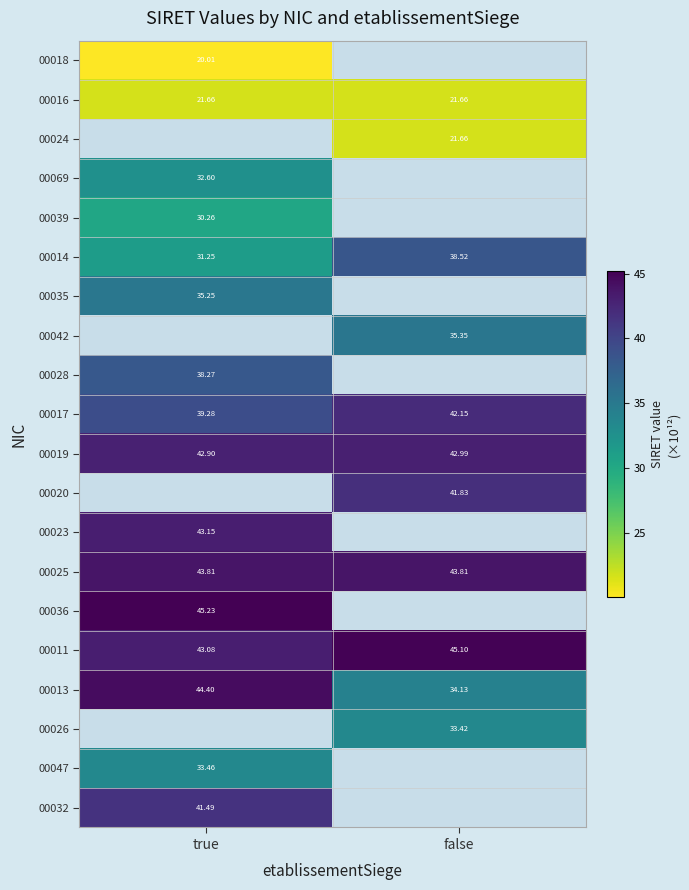

List the labels in order of 00014 value, largest first.

false, true